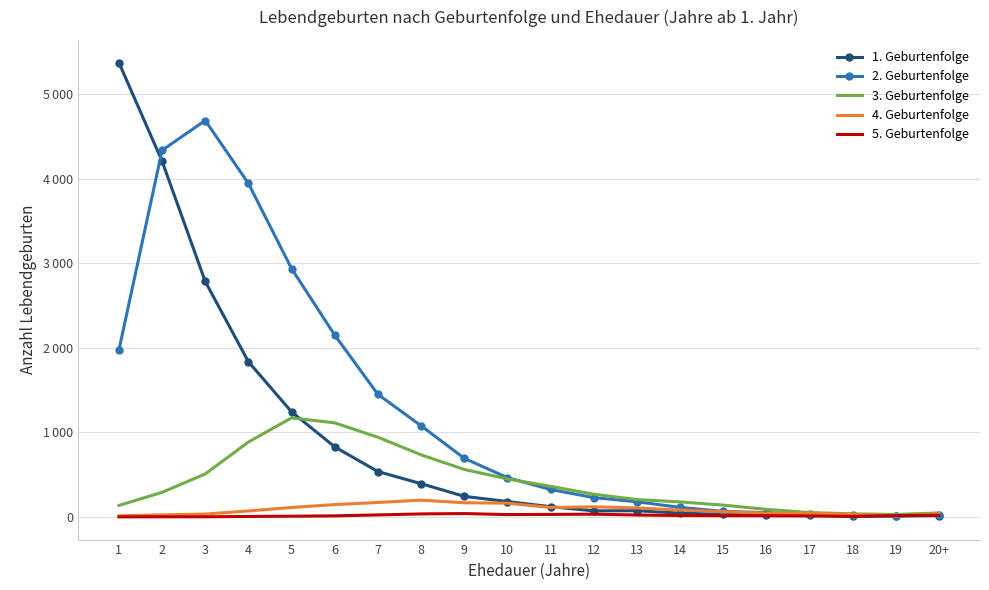

True or false: 5. Geburtenfolge and 3. Geburtenfolge cross at least once.

False